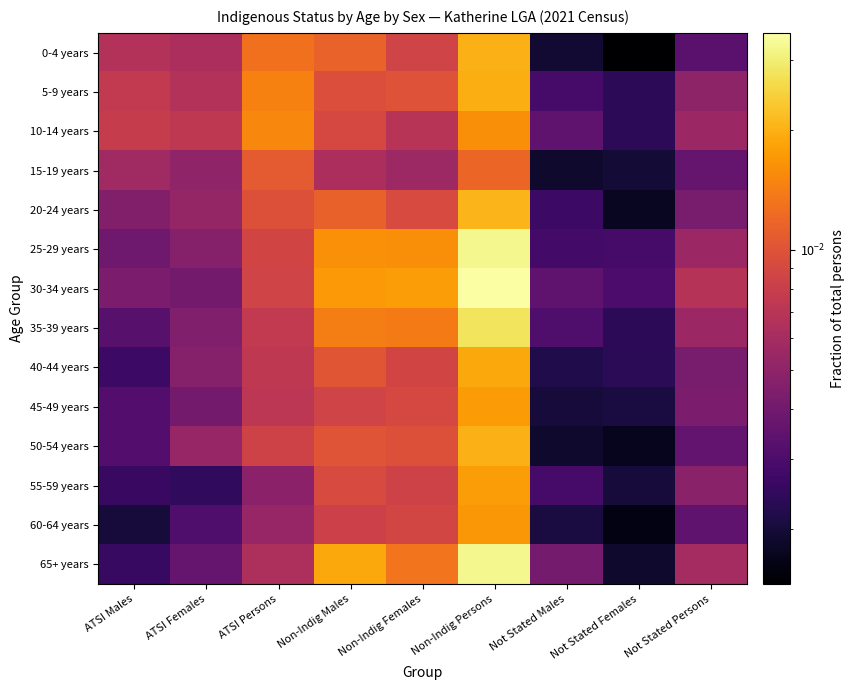

Reading left to right, transcribe all the data shown in this chart.

0-4 years: ATSI Males=0.0	ATSI Females=0.0	ATSI Persons=0.0	Non-Indig Males=0.0	Non-Indig Females=0.0	Non-Indig Persons=0.0	Not Stated Males=0.0	Not Stated Females=0.0	Not Stated Persons=0.0
5-9 years: ATSI Males=0.0	ATSI Females=0.0	ATSI Persons=0.0	Non-Indig Males=0.0	Non-Indig Females=0.0	Non-Indig Persons=0.0	Not Stated Males=0.0	Not Stated Females=0.0	Not Stated Persons=0.0
10-14 years: ATSI Males=0.0	ATSI Females=0.0	ATSI Persons=0.0	Non-Indig Males=0.0	Non-Indig Females=0.0	Non-Indig Persons=0.0	Not Stated Males=0.0	Not Stated Females=0.0	Not Stated Persons=0.0
15-19 years: ATSI Males=0.0	ATSI Females=0.0	ATSI Persons=0.0	Non-Indig Males=0.0	Non-Indig Females=0.0	Non-Indig Persons=0.0	Not Stated Males=0.0	Not Stated Females=0.0	Not Stated Persons=0.0
20-24 years: ATSI Males=0.0	ATSI Females=0.0	ATSI Persons=0.0	Non-Indig Males=0.0	Non-Indig Females=0.0	Non-Indig Persons=0.0	Not Stated Males=0.0	Not Stated Females=0.0	Not Stated Persons=0.0
25-29 years: ATSI Males=0.0	ATSI Females=0.0	ATSI Persons=0.0	Non-Indig Males=0.0	Non-Indig Females=0.0	Non-Indig Persons=0.0	Not Stated Males=0.0	Not Stated Females=0.0	Not Stated Persons=0.0
30-34 years: ATSI Males=0.0	ATSI Females=0.0	ATSI Persons=0.0	Non-Indig Males=0.0	Non-Indig Females=0.0	Non-Indig Persons=0.0	Not Stated Males=0.0	Not Stated Females=0.0	Not Stated Persons=0.0
35-39 years: ATSI Males=0.0	ATSI Females=0.0	ATSI Persons=0.0	Non-Indig Males=0.0	Non-Indig Females=0.0	Non-Indig Persons=0.0	Not Stated Males=0.0	Not Stated Females=0.0	Not Stated Persons=0.0
40-44 years: ATSI Males=0.0	ATSI Females=0.0	ATSI Persons=0.0	Non-Indig Males=0.0	Non-Indig Females=0.0	Non-Indig Persons=0.0	Not Stated Males=0.0	Not Stated Females=0.0	Not Stated Persons=0.0
45-49 years: ATSI Males=0.0	ATSI Females=0.0	ATSI Persons=0.0	Non-Indig Males=0.0	Non-Indig Females=0.0	Non-Indig Persons=0.0	Not Stated Males=0.0	Not Stated Females=0.0	Not Stated Persons=0.0
50-54 years: ATSI Males=0.0	ATSI Females=0.0	ATSI Persons=0.0	Non-Indig Males=0.0	Non-Indig Females=0.0	Non-Indig Persons=0.0	Not Stated Males=0.0	Not Stated Females=0.0	Not Stated Persons=0.0
55-59 years: ATSI Males=0.0	ATSI Females=0.0	ATSI Persons=0.0	Non-Indig Males=0.0	Non-Indig Females=0.0	Non-Indig Persons=0.0	Not Stated Males=0.0	Not Stated Females=0.0	Not Stated Persons=0.0
60-64 years: ATSI Males=0.0	ATSI Females=0.0	ATSI Persons=0.0	Non-Indig Males=0.0	Non-Indig Females=0.0	Non-Indig Persons=0.0	Not Stated Males=0.0	Not Stated Females=0.0	Not Stated Persons=0.0
65+ years: ATSI Males=0.0	ATSI Females=0.0	ATSI Persons=0.0	Non-Indig Males=0.0	Non-Indig Females=0.0	Non-Indig Persons=0.0	Not Stated Males=0.0	Not Stated Females=0.0	Not Stated Persons=0.0